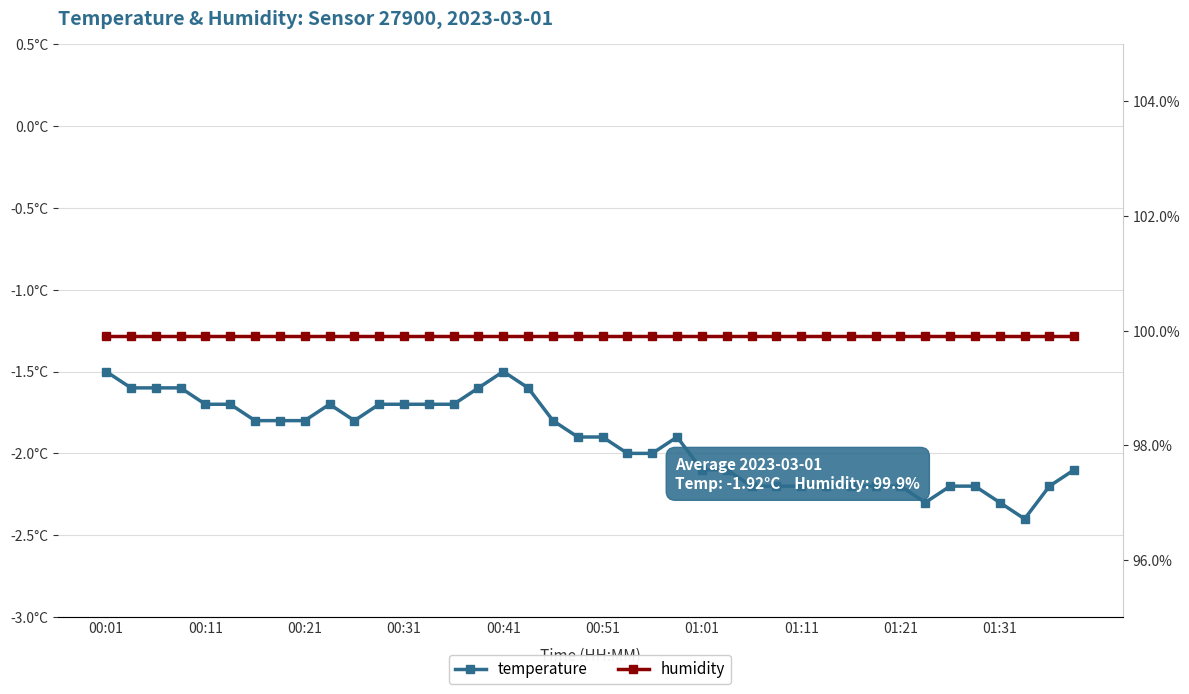

In temperature, how many points are lower than both neighbors (excluding endpoints)?

3